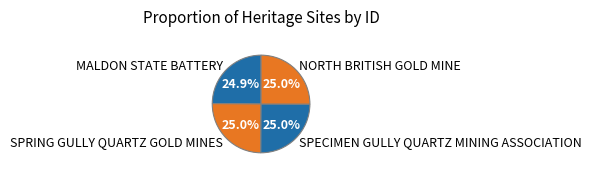

Does SPECIMEN GULLY QUARTZ MINING ASSOCIATION account for over 50% of the chart?

No